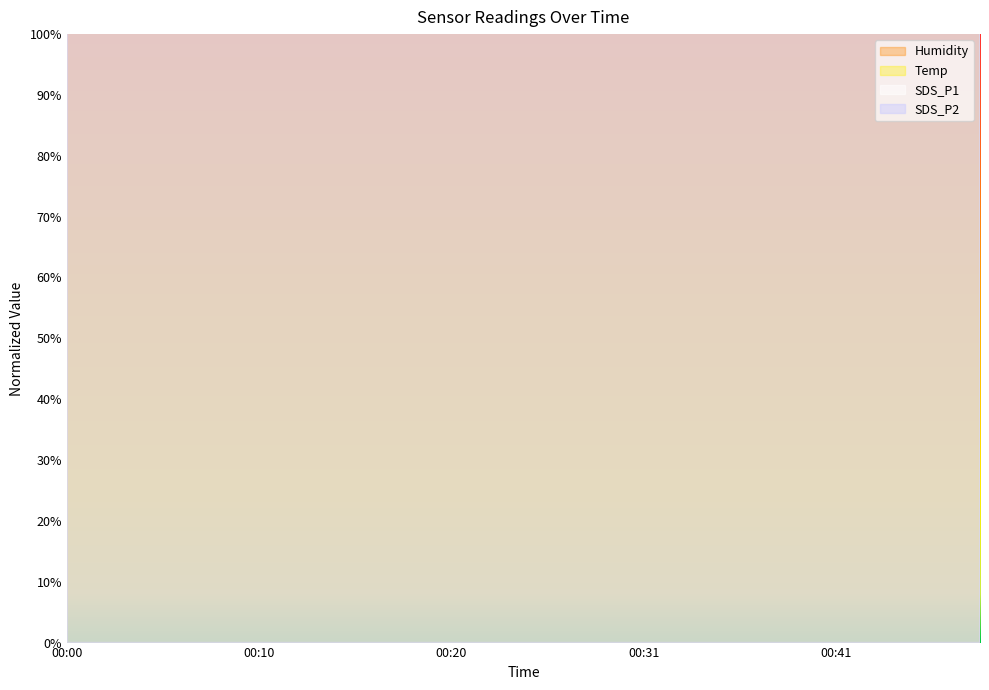

True or false: Humidity has more than 0 interior local peaks.

True